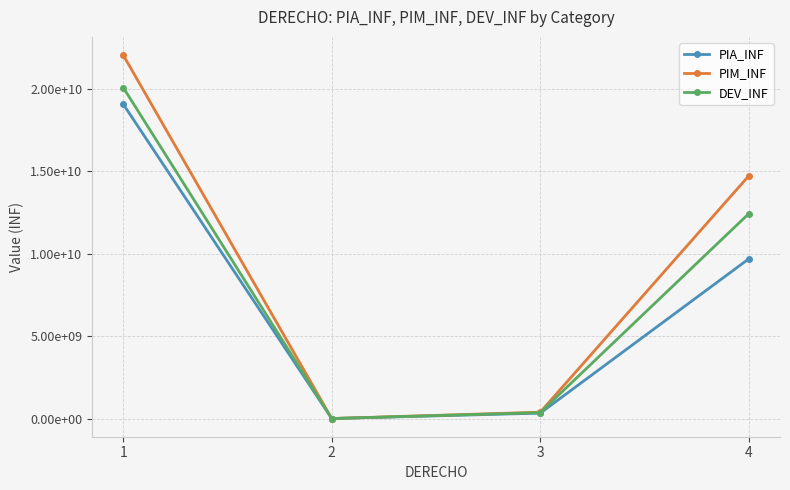

Rank the categories by PIM_INF value from highest to lowest.

1, 4, 3, 2